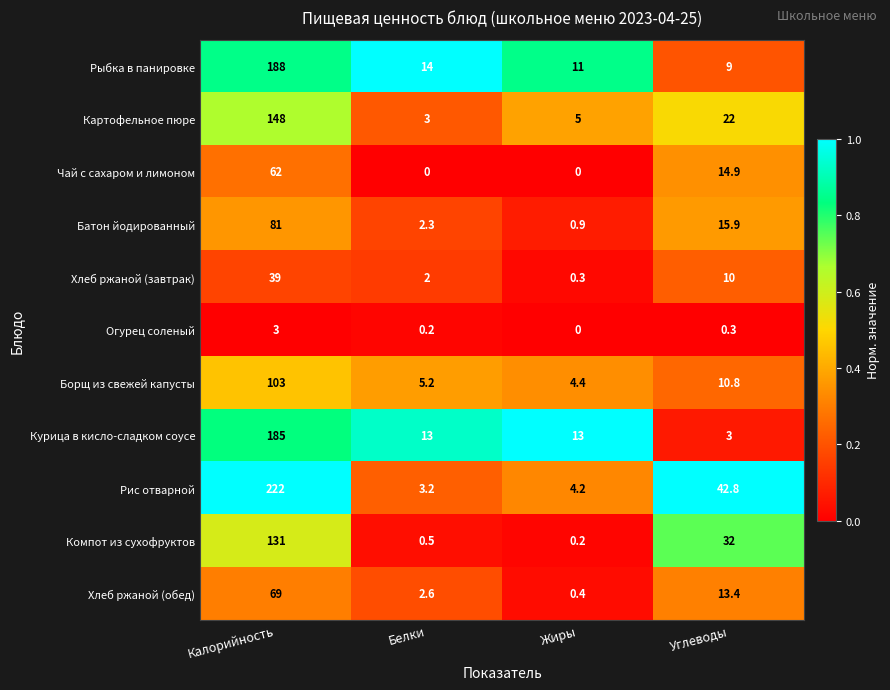

Where does the Хлеб ржаной (завтрак) series first go above 10?

Калорийность